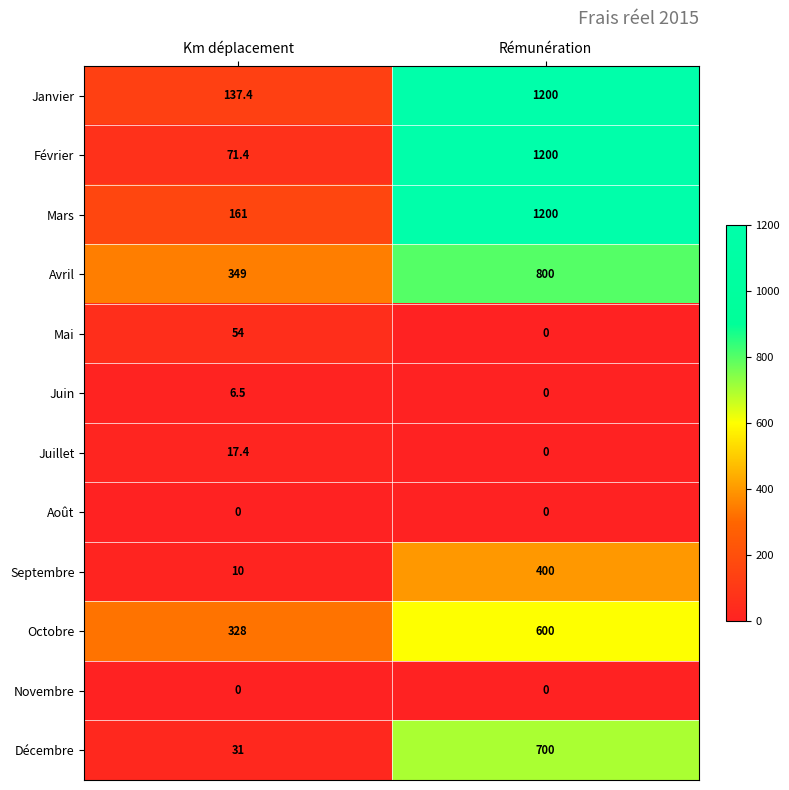

What is the difference between the Janvier values at Rémunération and Km déplacement?

1062.6